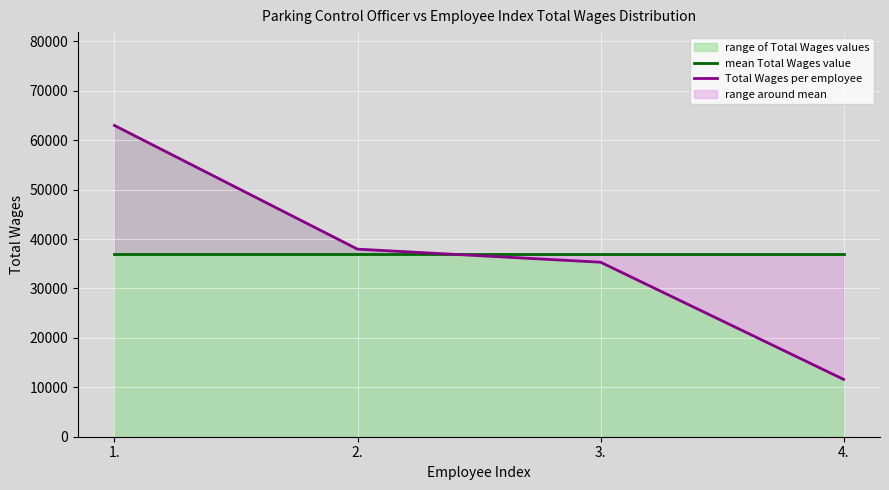

Rank the series at 3. from highest to lowest value.

mean Total Wages value, Total Wages per employee